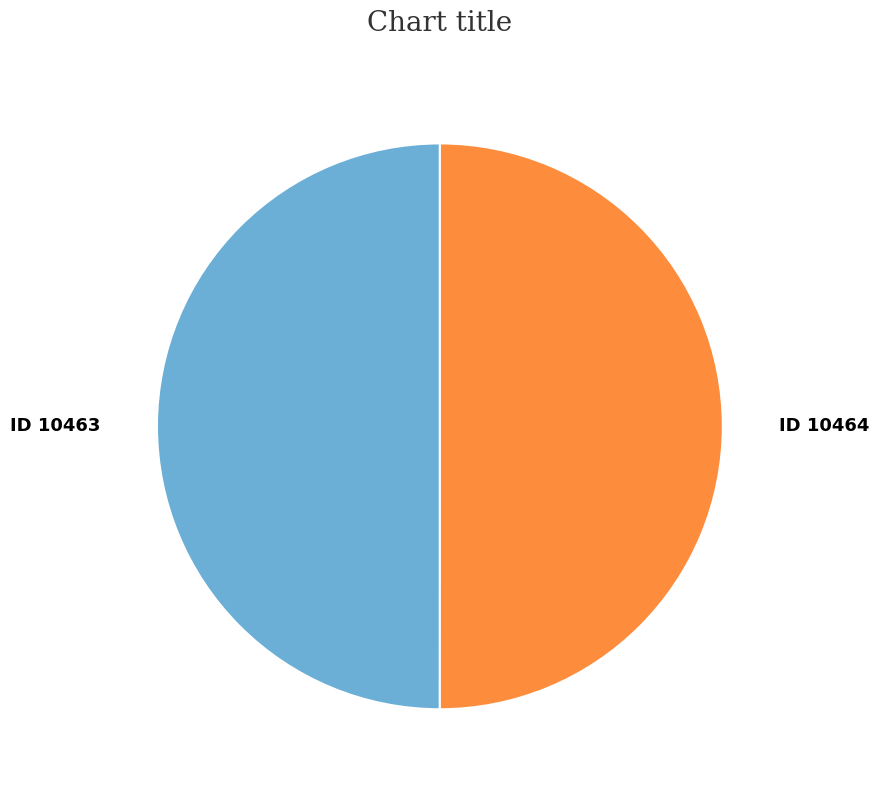

The ID 10464 slice represents 50% of the pie. True or false?

True